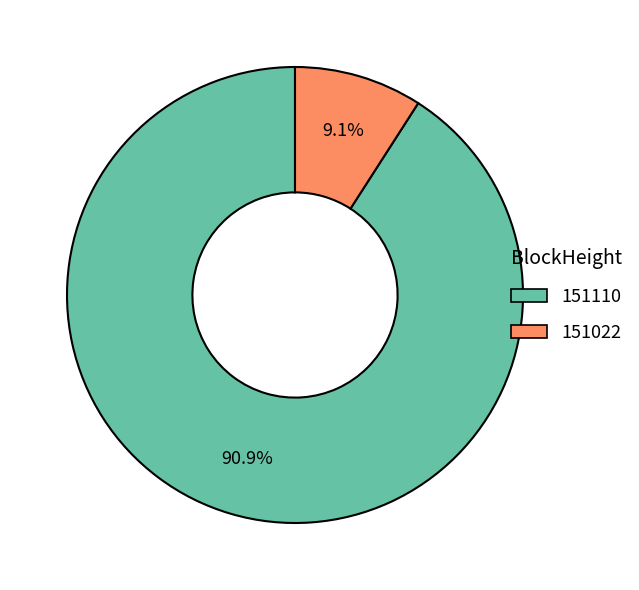

What percentage is the 151022 slice, to the nearest percent?

9%